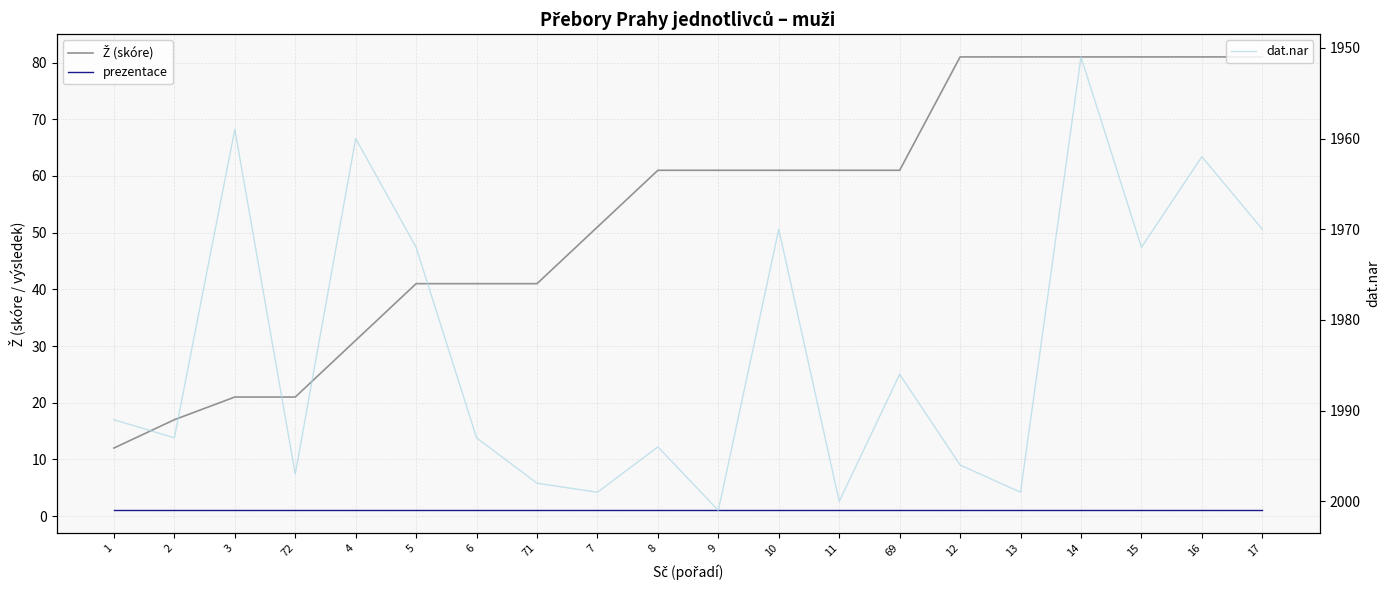

What is the total value across all series at 11?

2062